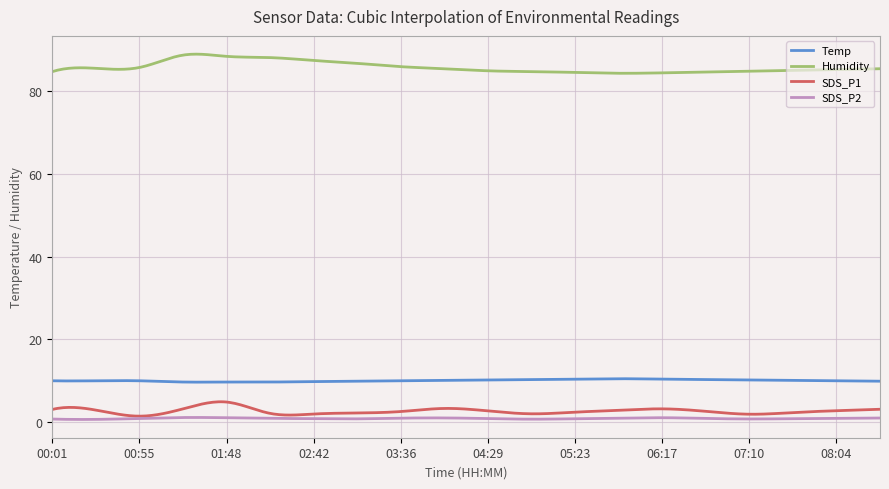

In Temp, how many points are higher than both neighbors (excluding endpoints)?

3